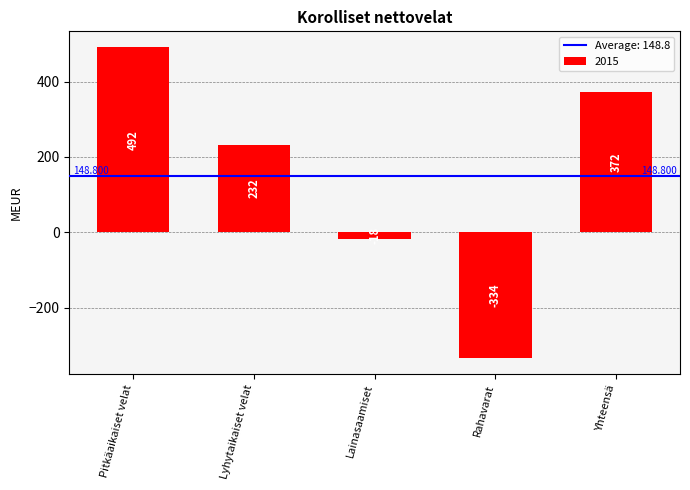

Between Yhteensä and Pitkäaikaiset velat, which is larger?

Pitkäaikaiset velat